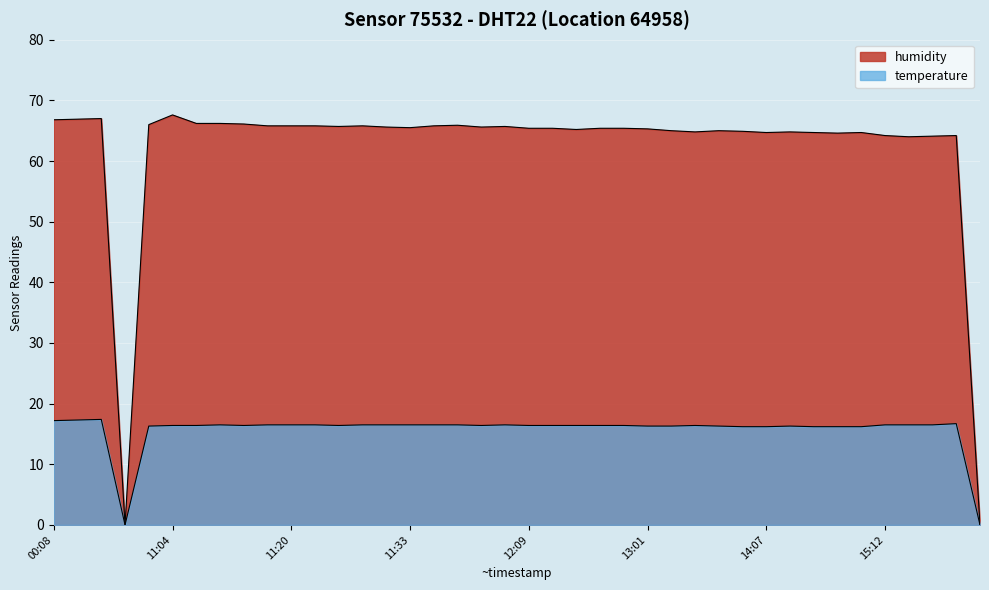

Which series has the largest total across all categories?

humidity